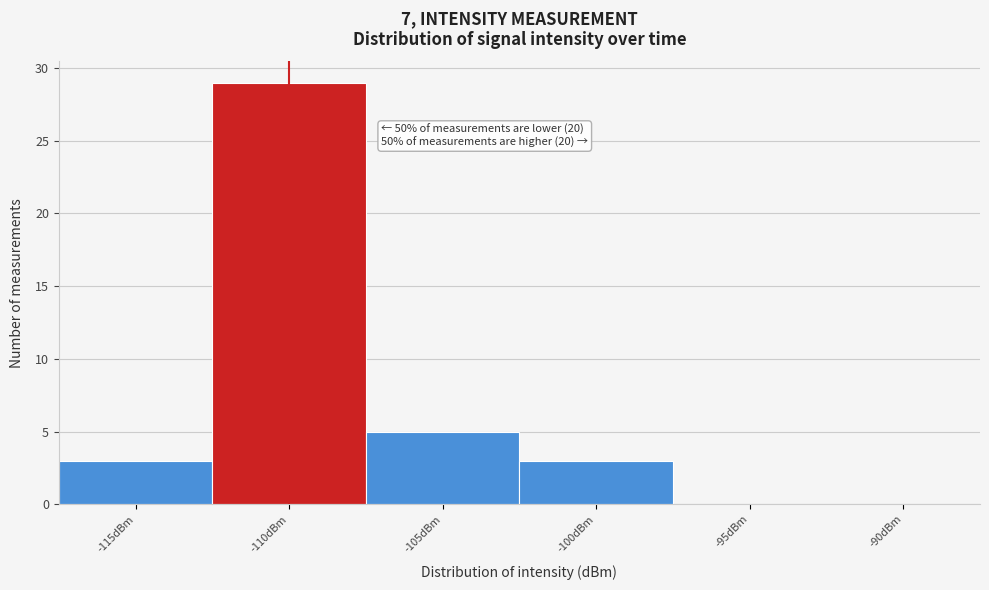

Reading left to right, what are all the values shown in this chart?

-115dBm=3	-110dBm=29	-105dBm=5	-100dBm=3	-95dBm=0	-90dBm=0